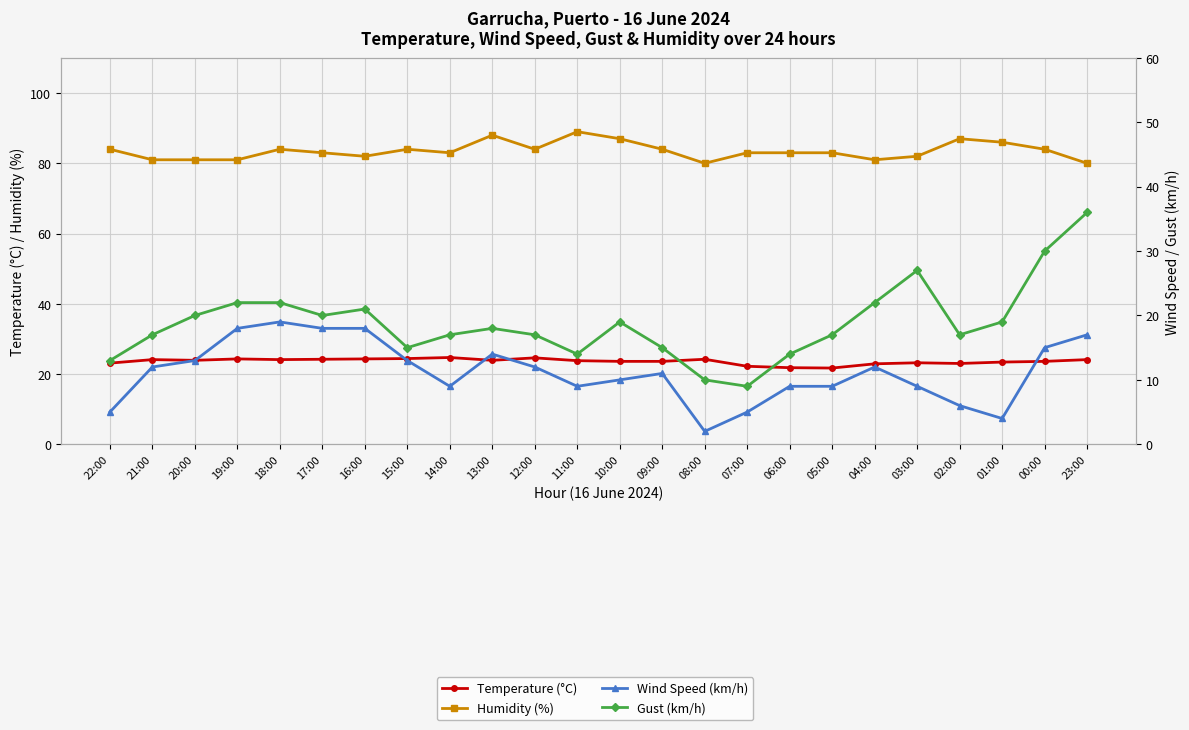

True or false: Humidity (%) and Gust (km/h) intersect in this chart.

False